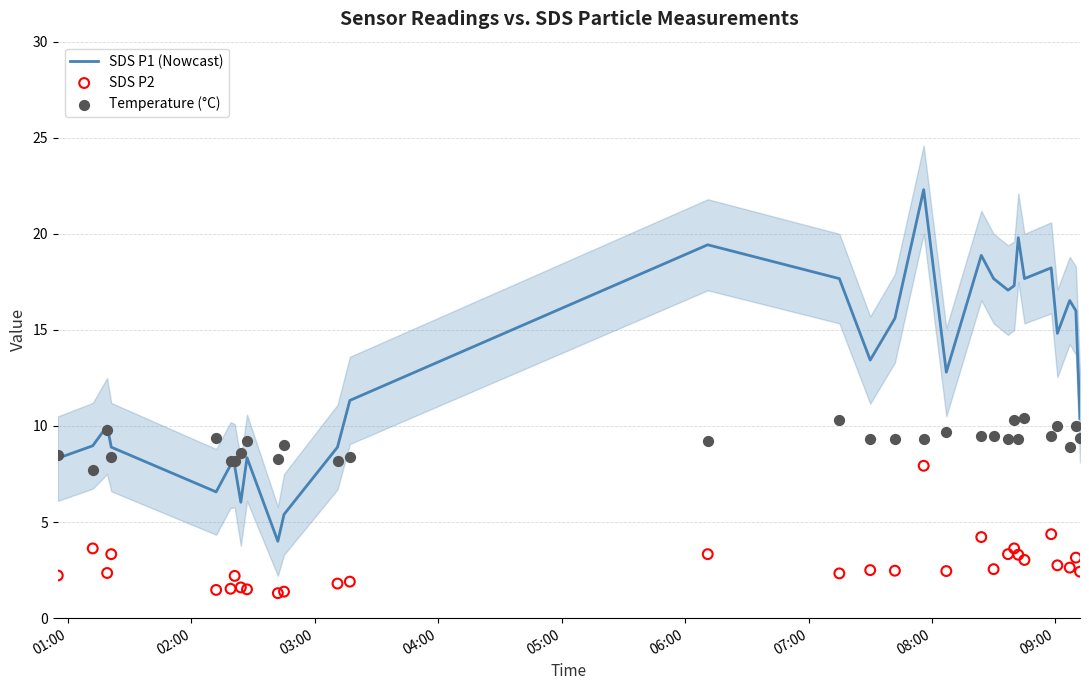

Which series contains the highest Y value?

SDS P1 (Nowcast)